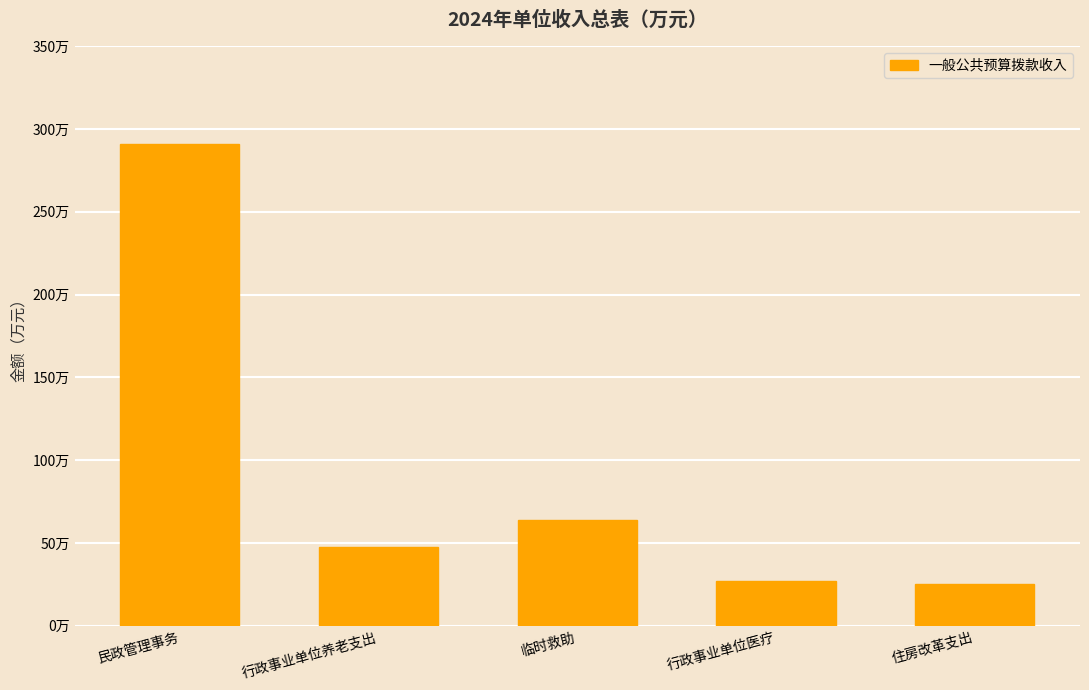

Reading left to right, list all the values displayed in this chart.

民政管理事务=290.9	行政事业单位养老支出=47.5	临时救助=63.6	行政事业单位医疗=26.7	住房改革支出=25.2